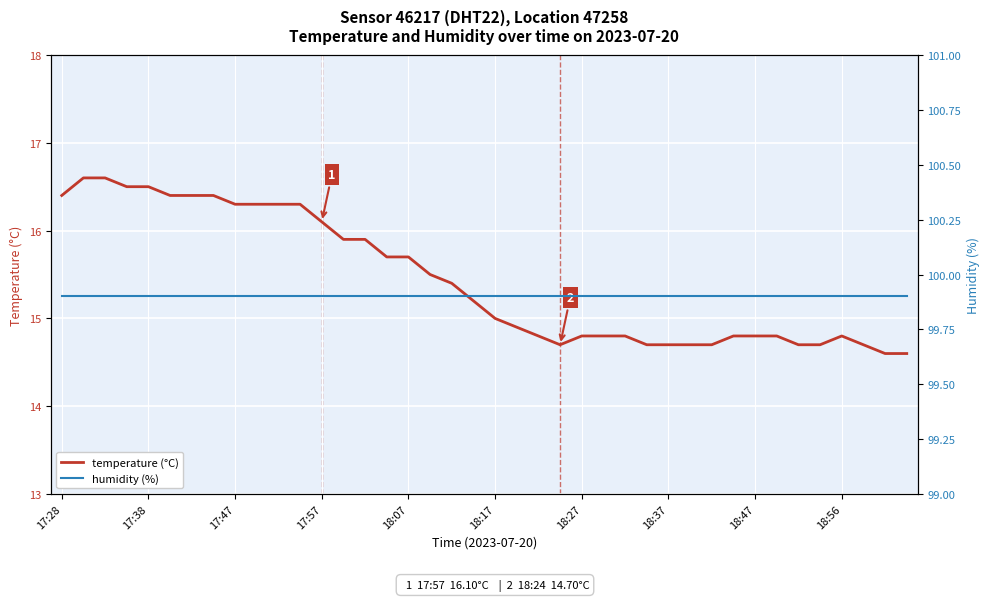

True or false: temperature (°C) and humidity (%) intersect in this chart.

False